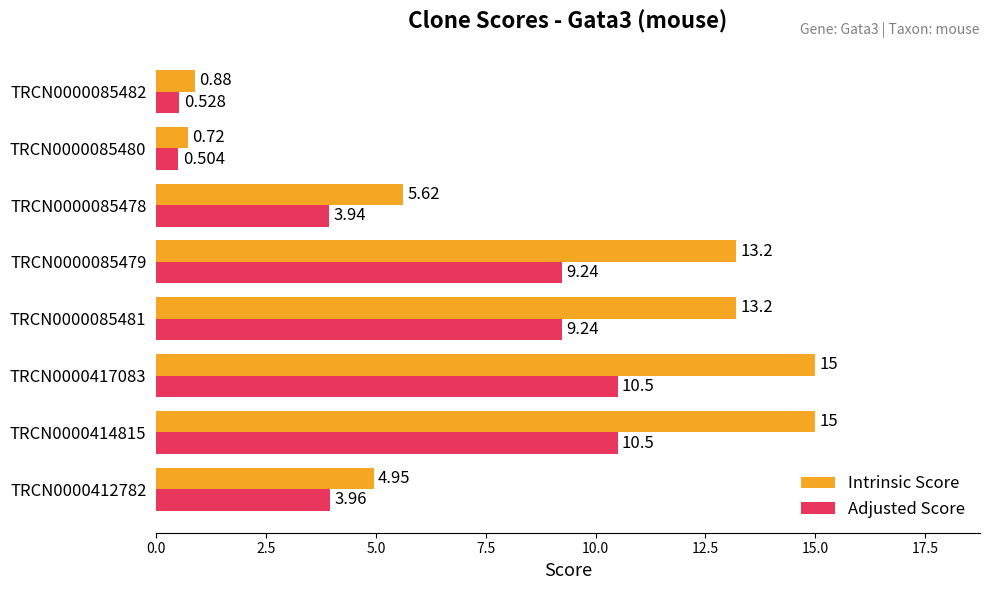

What is the average value of the Intrinsic Score series?

8.6